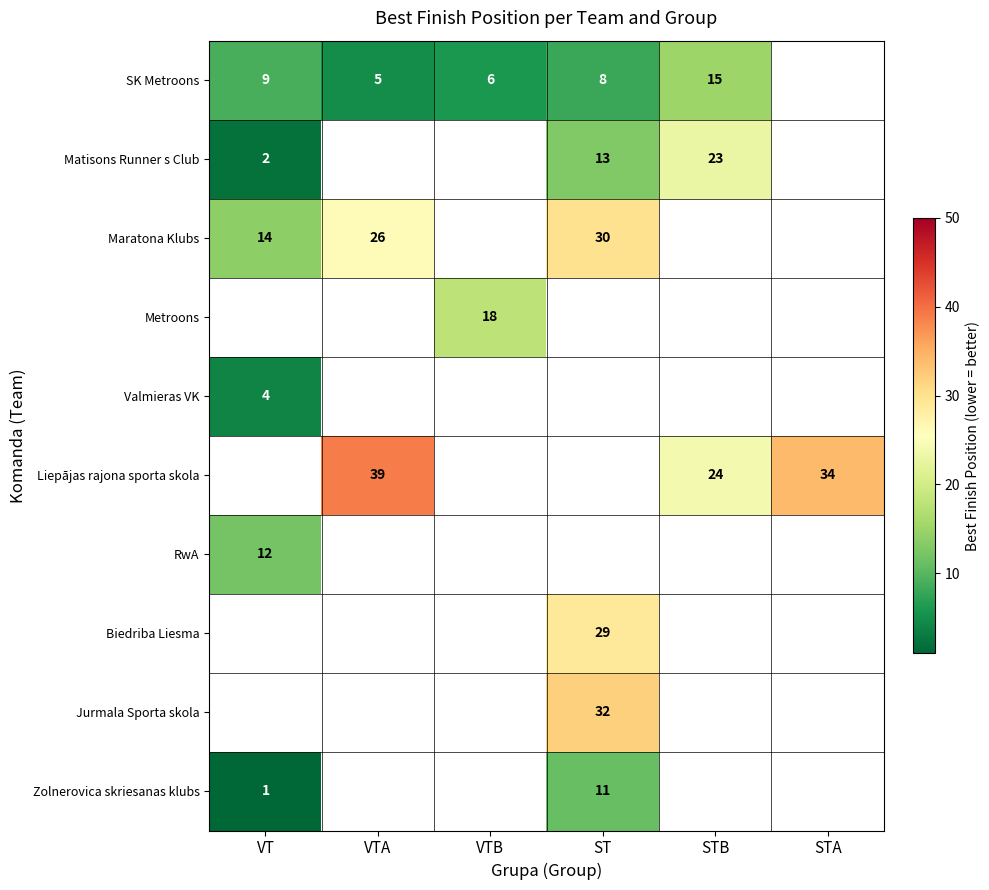

What is the spread (max minus min) of values at STB?

9.0